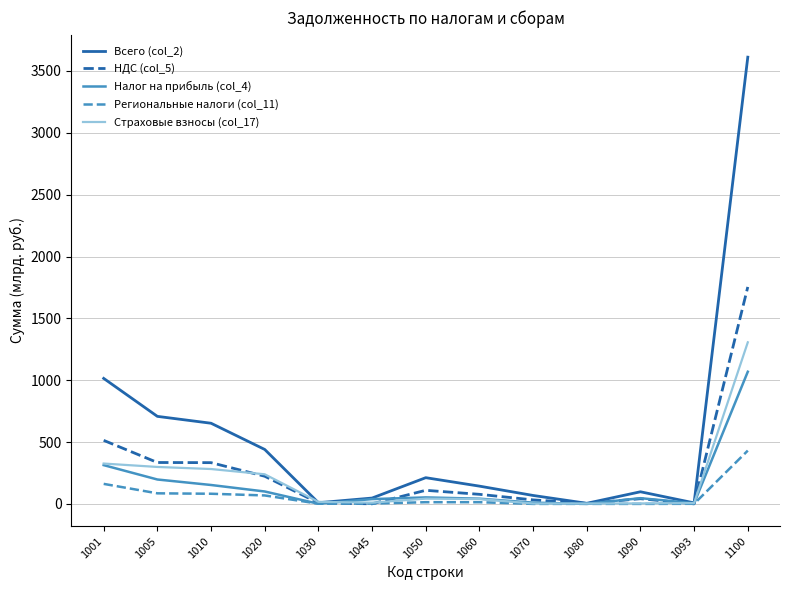

What is the maximum value shown in the chart?

3611.5